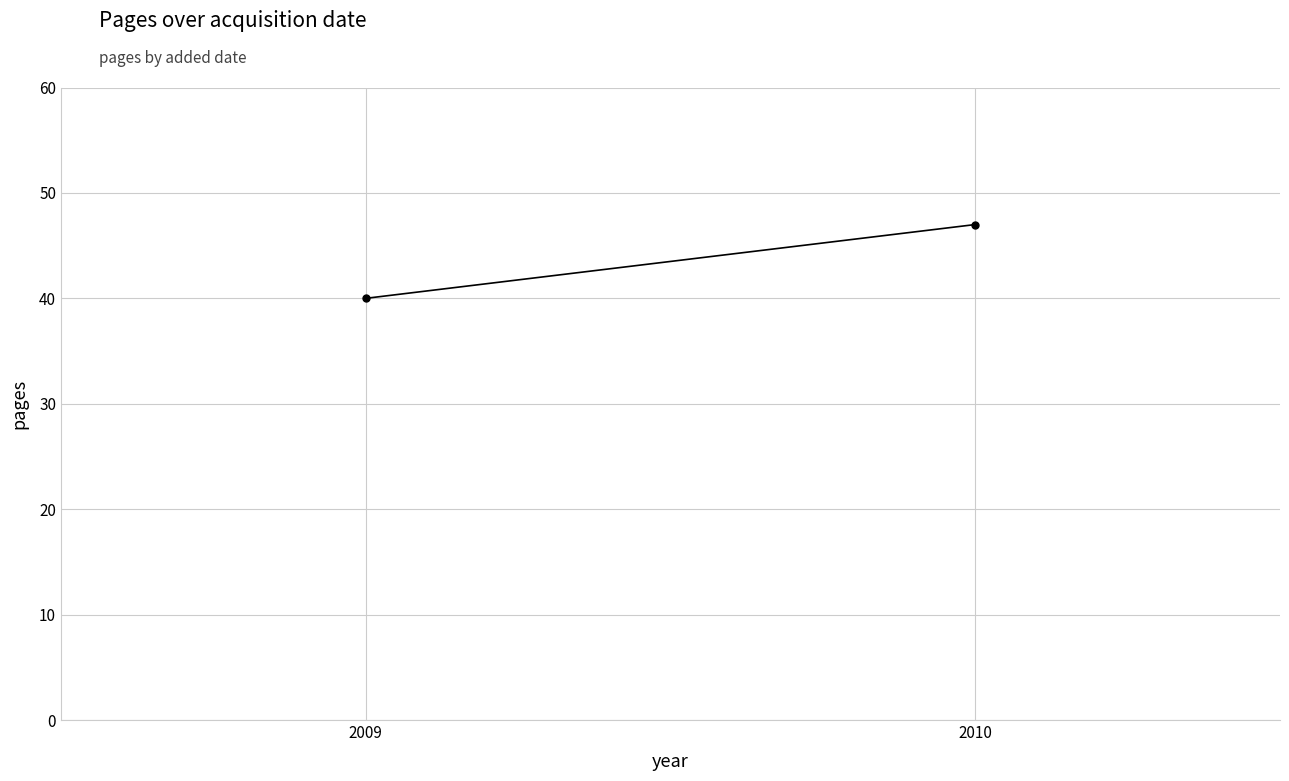

The chart shows a value of 59 at 2009. True or false?

False